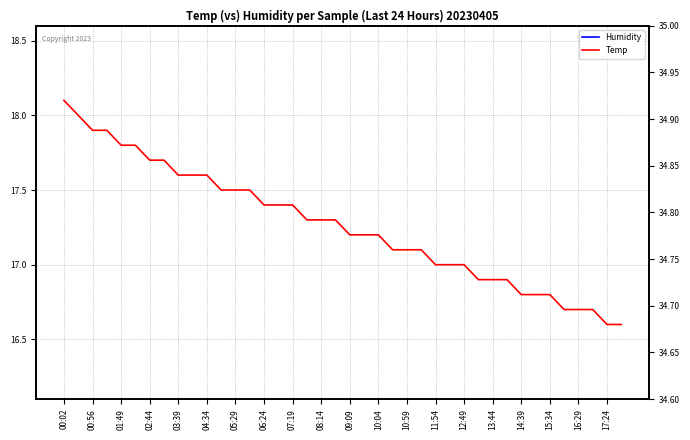

What is the sum of the Humidity values at 17:24 and 16:29?

69.6